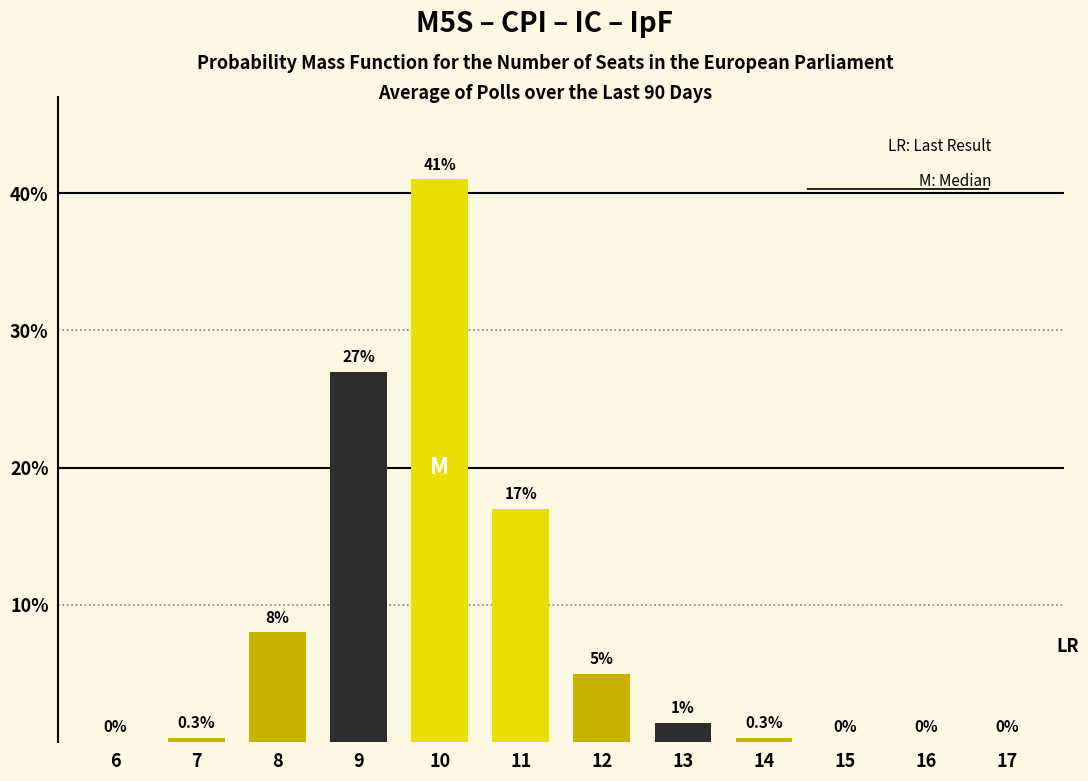

Reading left to right, what are all the values shown in this chart?

6=0.0	7=0.3	8=8.0	9=27.0	10=41.0	11=17.0	12=5.0	13=1.4	14=0.3	15=0.0	16=0.0	17=0.0